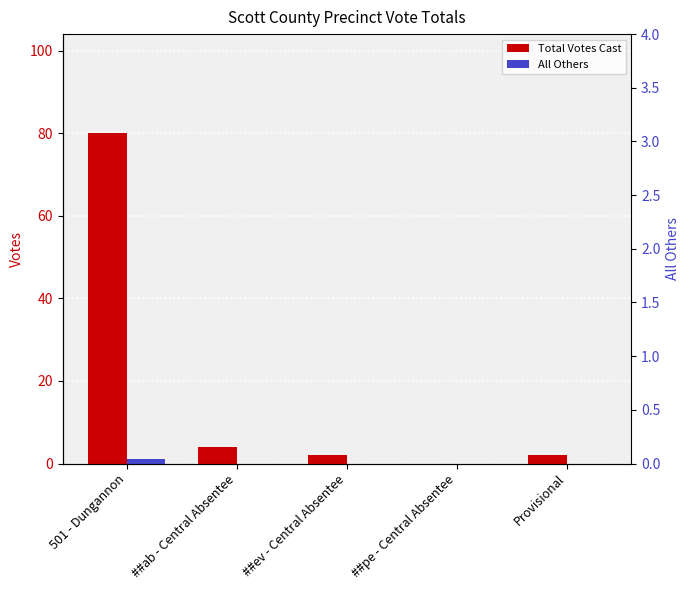

Which series changed the most between ##ev - Central Absentee and Provisional?

Total Votes Cast